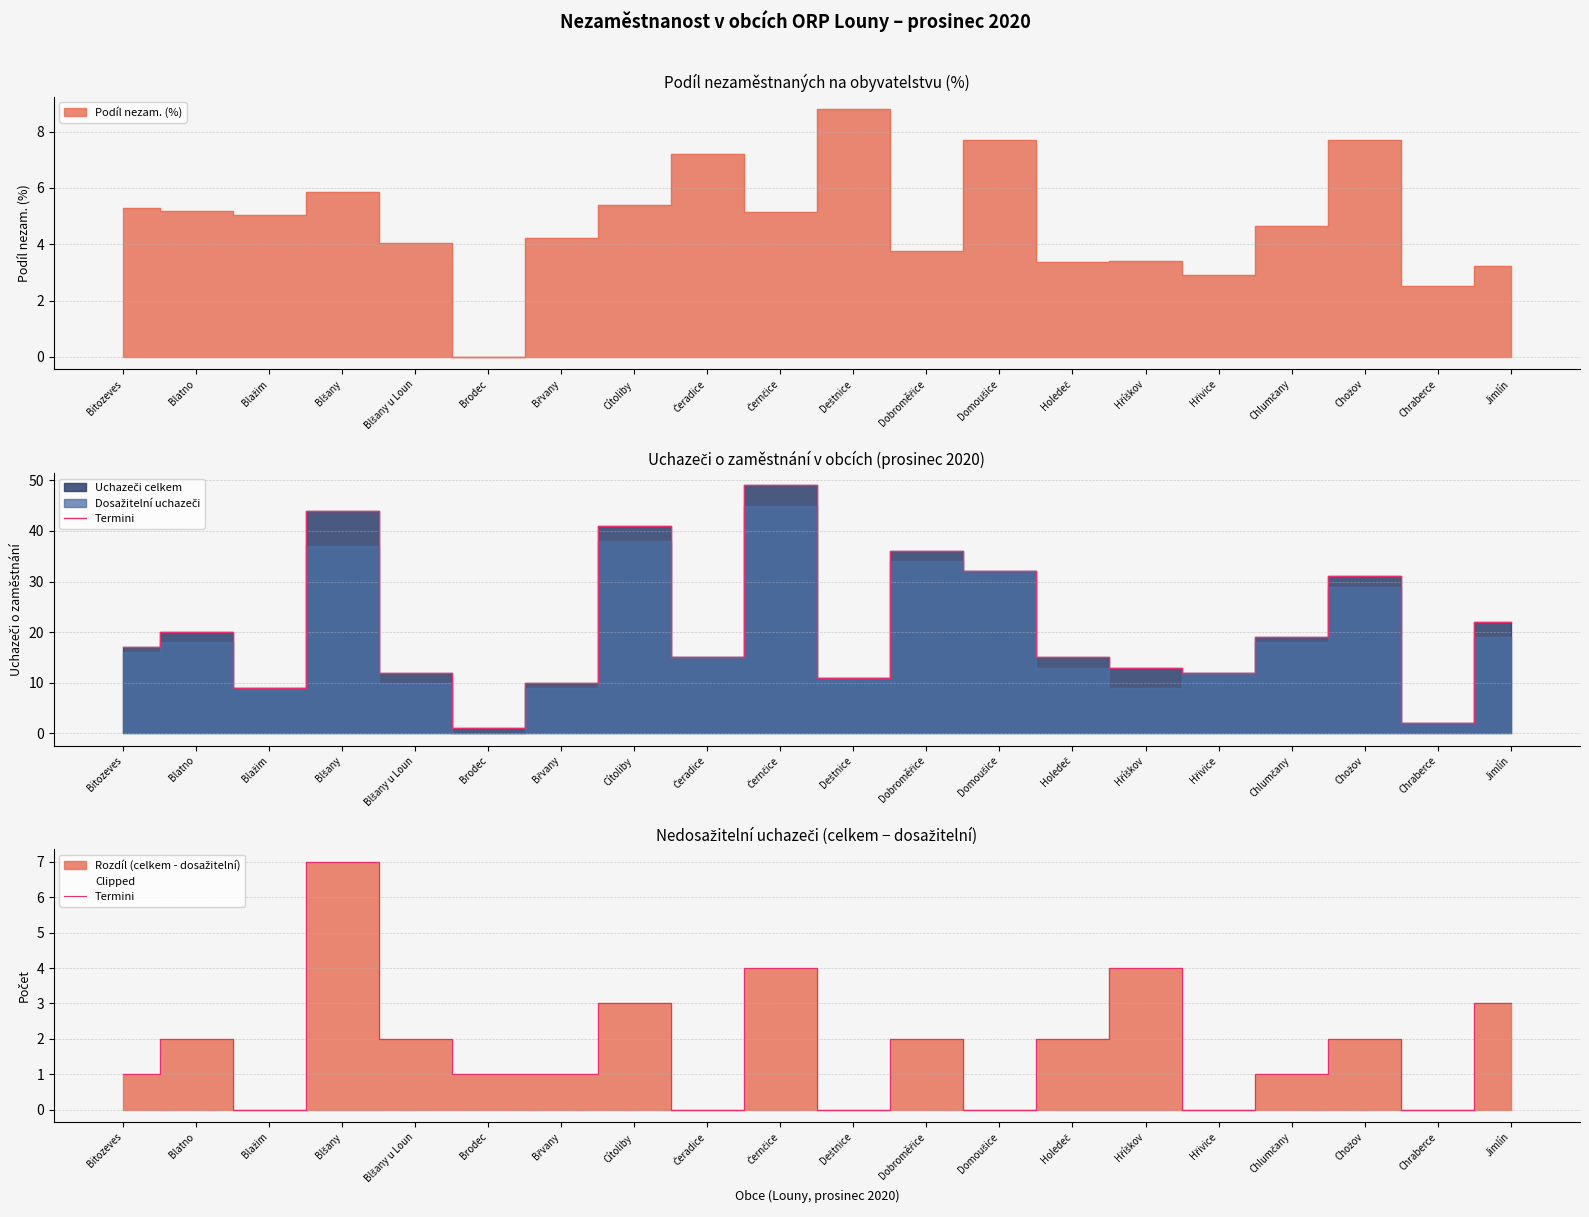

The chart shows a value of -2 at Deštnice. True or false?

False